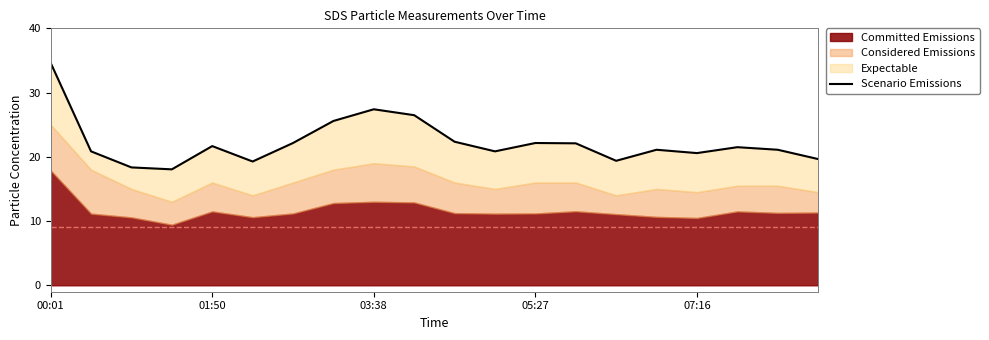

What is the minimum value shown in the chart?

18.1